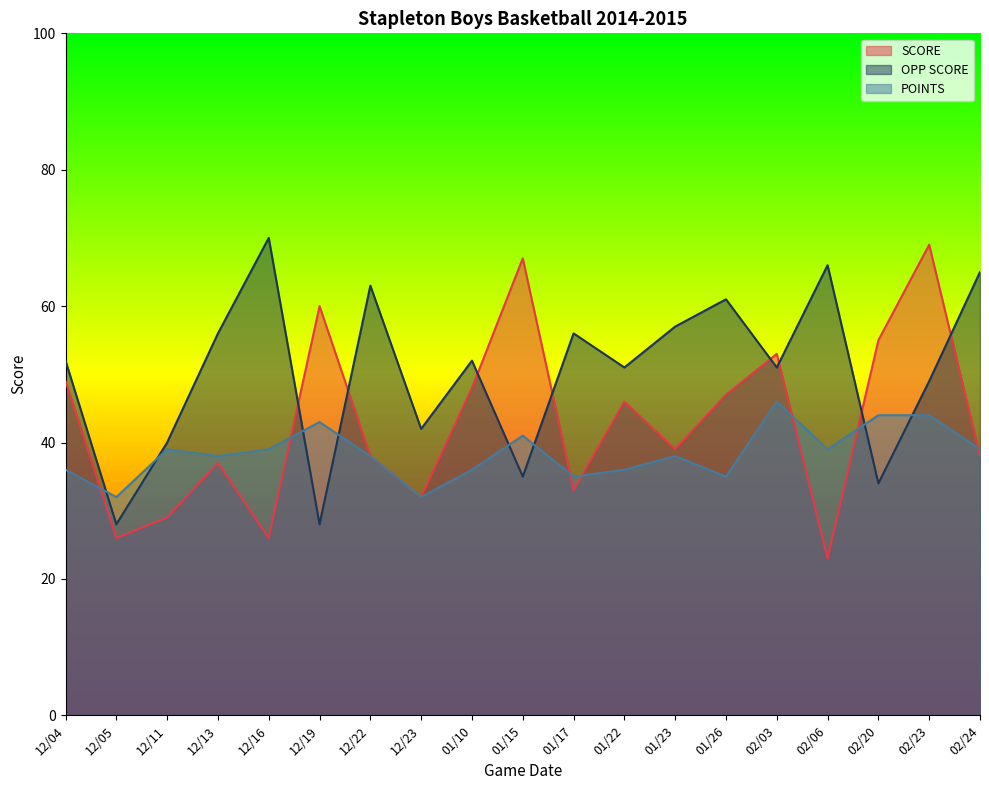

How many times do SCORE and POINTS cross each other?

7